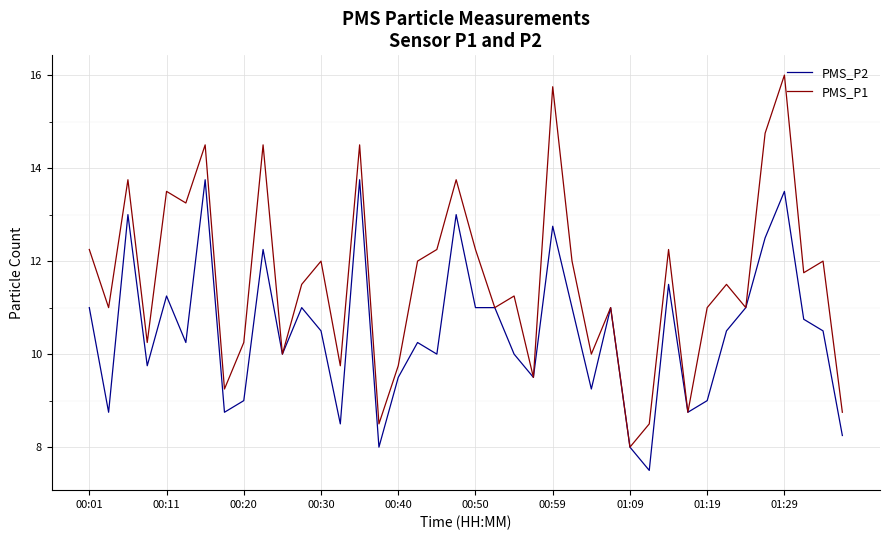

List the series in order of their peak value, lowest first.

PMS_P2, PMS_P1